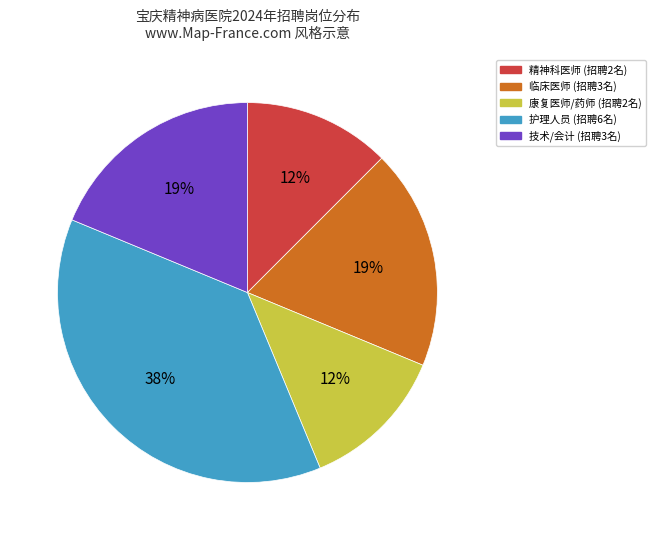

Is there a majority slice in this chart?

No